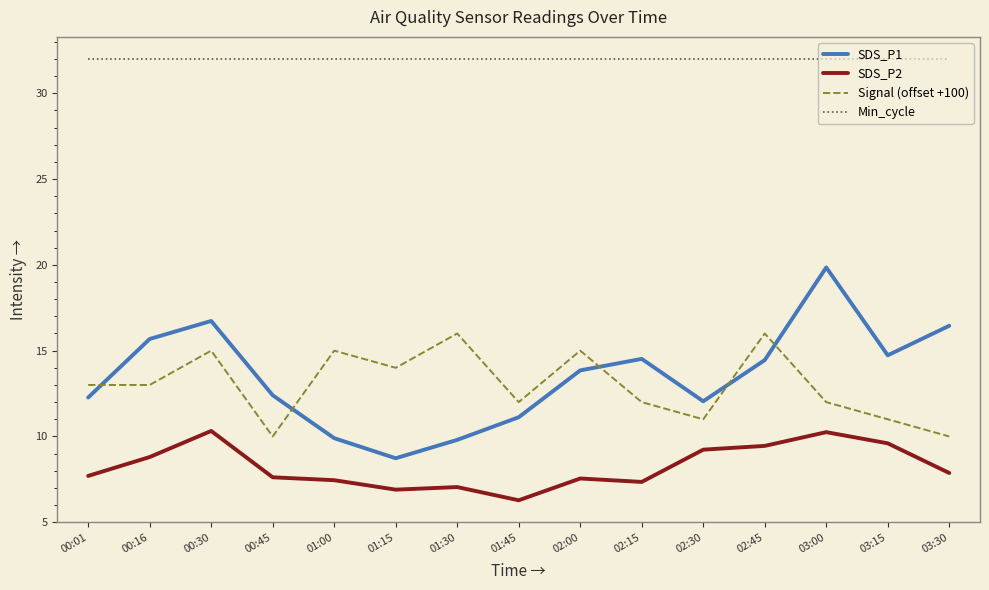

What is the sum of all SDS_P2 values?

123.4